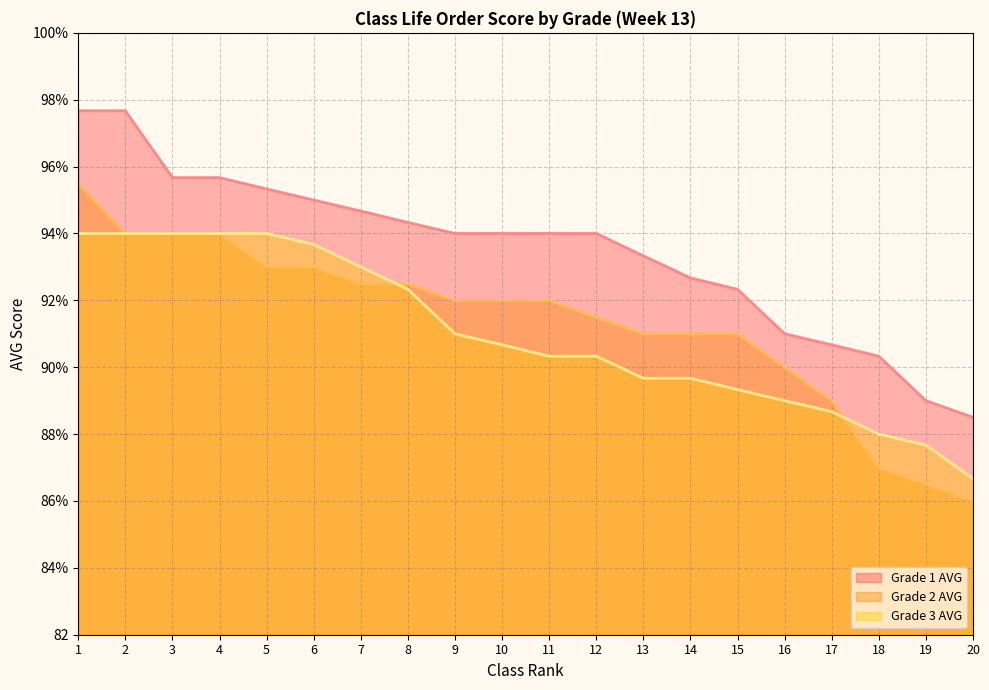

Rank the series by their maximum value, from lowest to highest.

Grade 3 AVG line, Grade 2 AVG line, Grade 1 AVG line